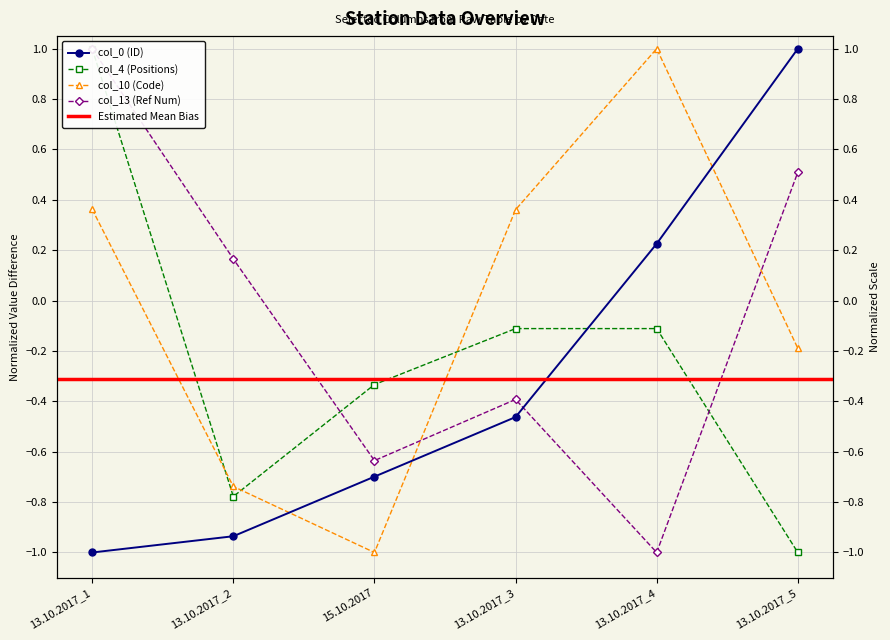

Is it true that col_0 (ID) equals -0.5 at 13.10.2017_3?

True